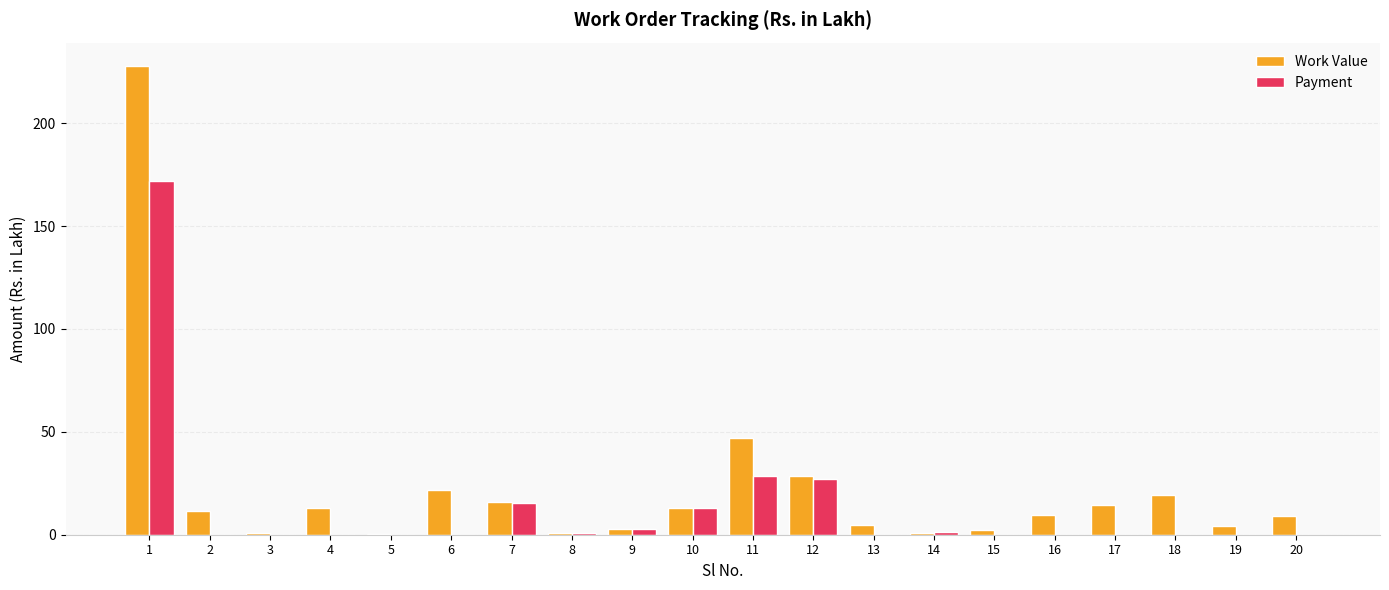

The value of Work Value at 14 is 0.9. True or false?

True